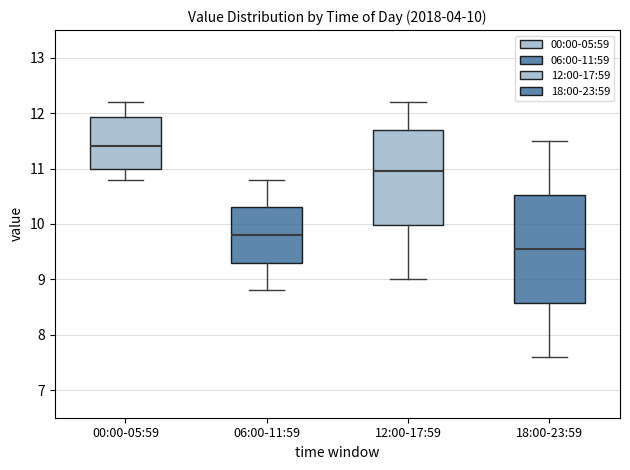

Which box has the lowest median line?

18:00-23:59